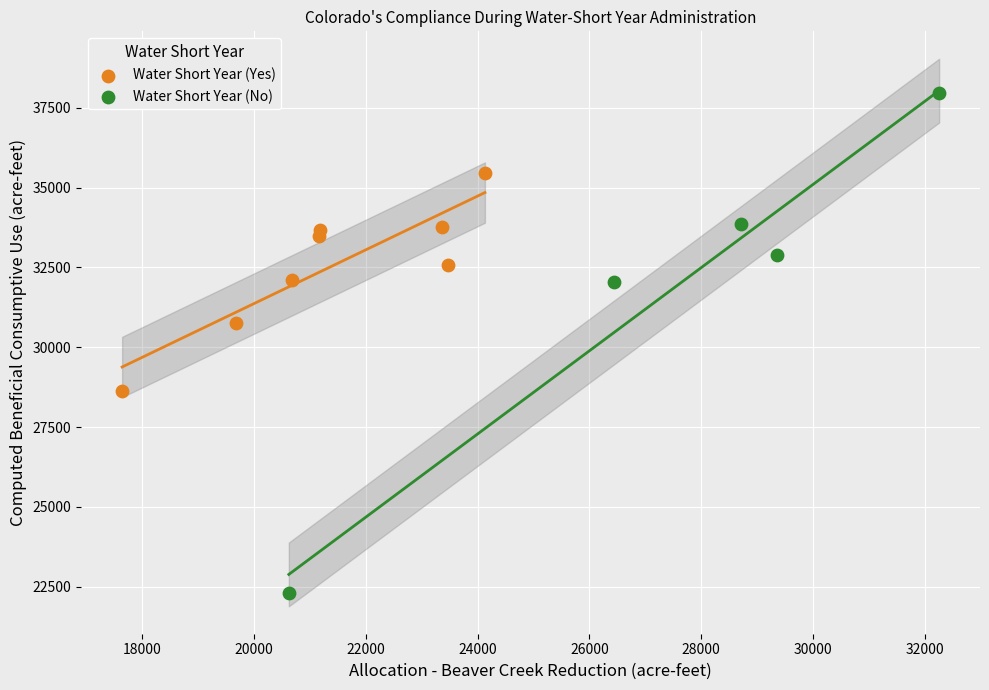

Which series reaches the minimum Y coordinate?

Water Short Year (No)